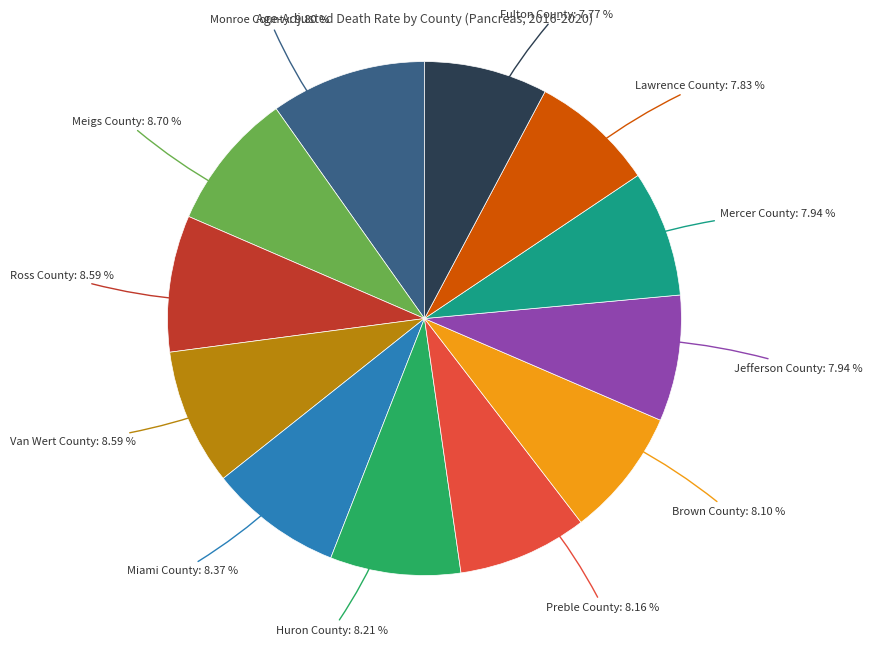

Does any single category account for the majority?

No